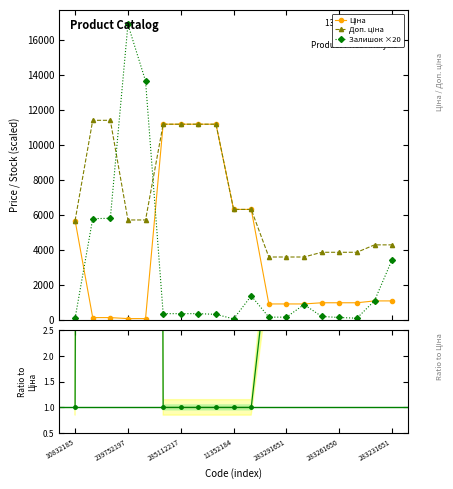

Reading left to right, list all the values displayed in this chart.

Ціна: 5673.8	114.1	114.1	57.0	57.0	11188.2	11188.2	11188.2	11188.2	6308.8	6308.8	895.9	895.9	895.9	963.5	963.5	963.5	1069.8	1069.8
Доп. ціна: 5673.8	11410.0	11410.0	5705.0	5705.0	11188.2	11188.2	11188.2	11188.2	6308.8	6308.8	3583.6	3583.6	3583.6	3854.0	3854.0	3854.0	4279.1	4279.1
Залишок ×20: 80.0	5780.0	5800.0	16900.0	13660.0	340.0	340.0	340.0	300.0	40.0	1360.0	140.0	140.0	860.0	180.0	120.0	80.0	1080.0	3440.0
Доп./Ціна ratio: 1.0	100.0	100.0	100.0	100.0	1.0	1.0	1.0	1.0	1.0	1.0	4.0	4.0	4.0	4.0	4.0	4.0	4.0	4.0